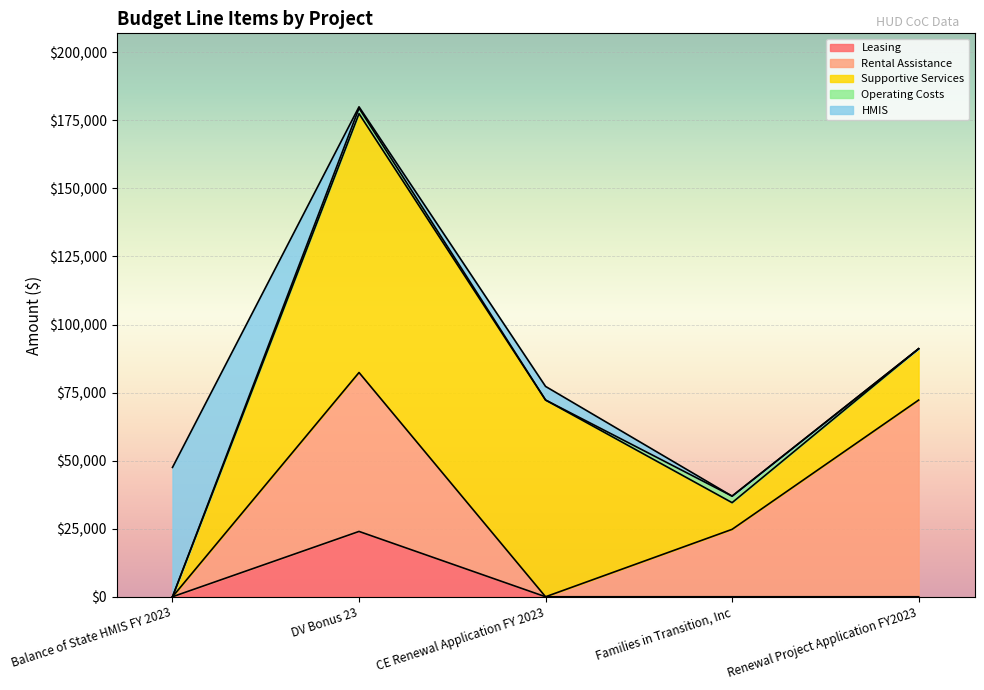

How many values in the Leasing series exceed 0?

1